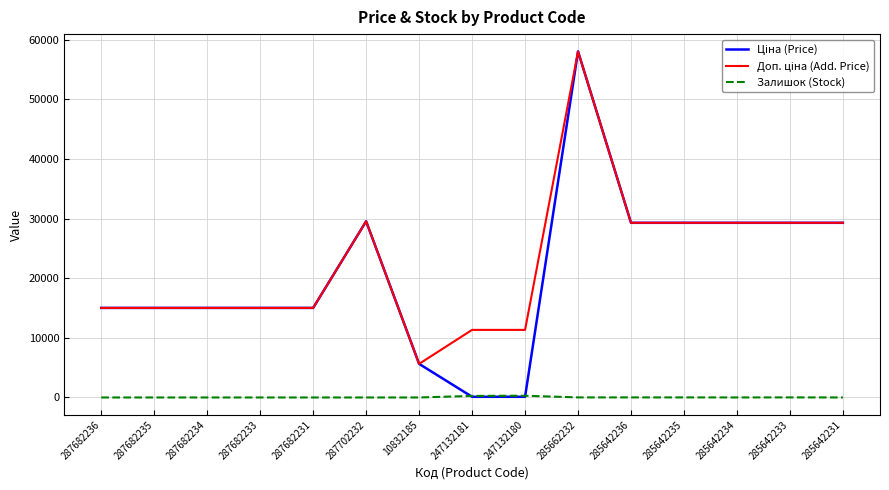

What is the difference between the highest and lowest values at 287682235?

15019.2